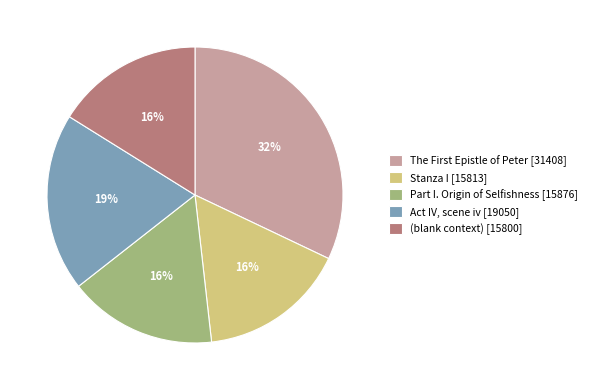

To the nearest percent, what portion does Act IV, scene iv represent?

19%